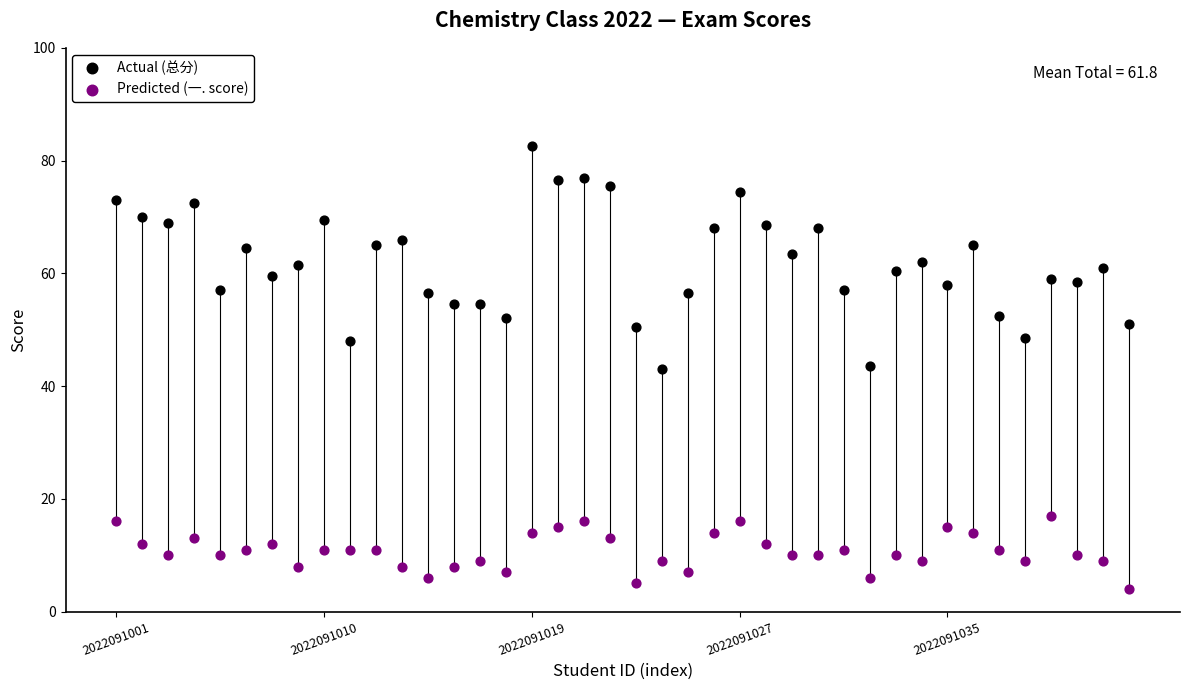

Which series contains the highest Y value?

Actual (总分)